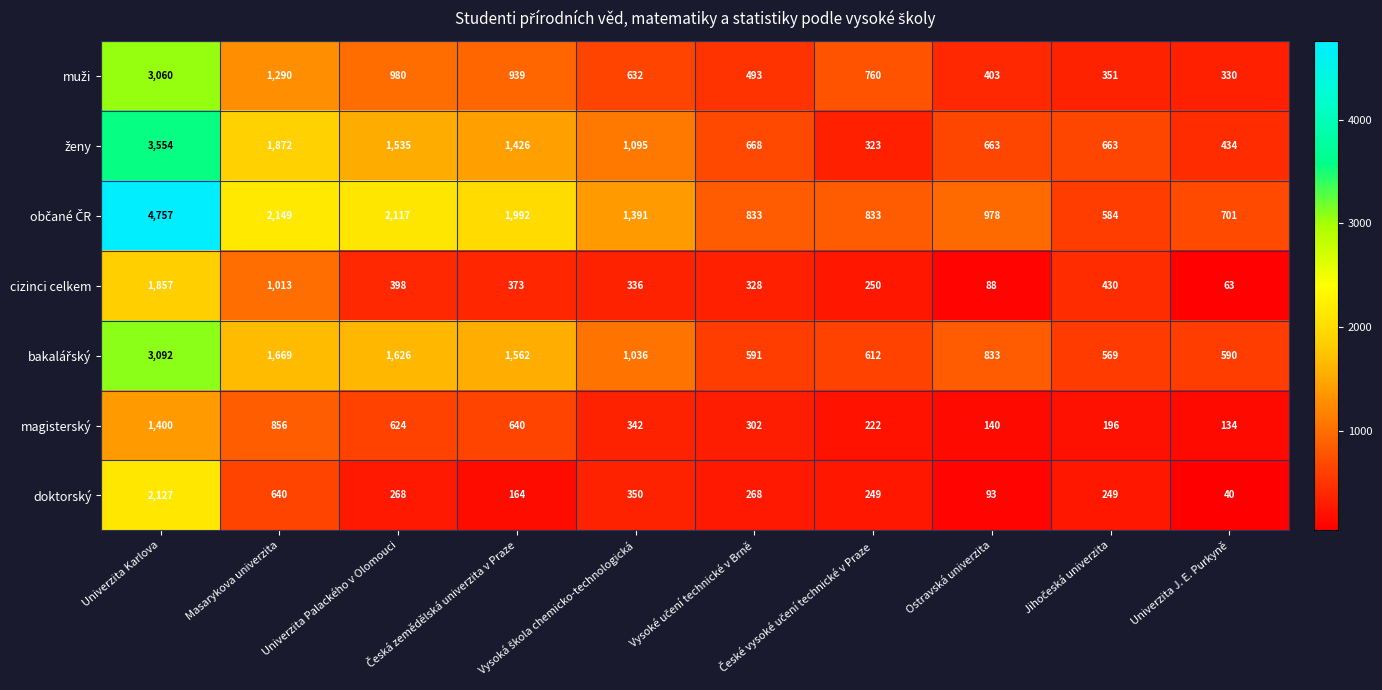

What is the difference between the maximum and minimum values in the doktorský series?

2087